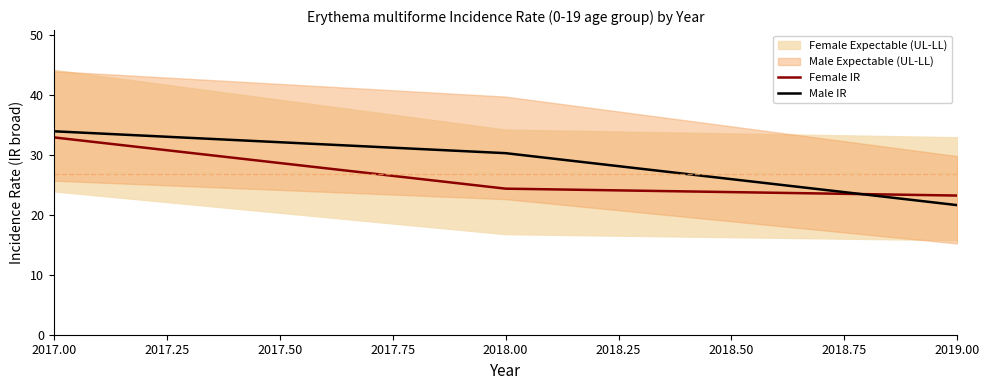

What is the lowest value of the Male IR series?

21.6